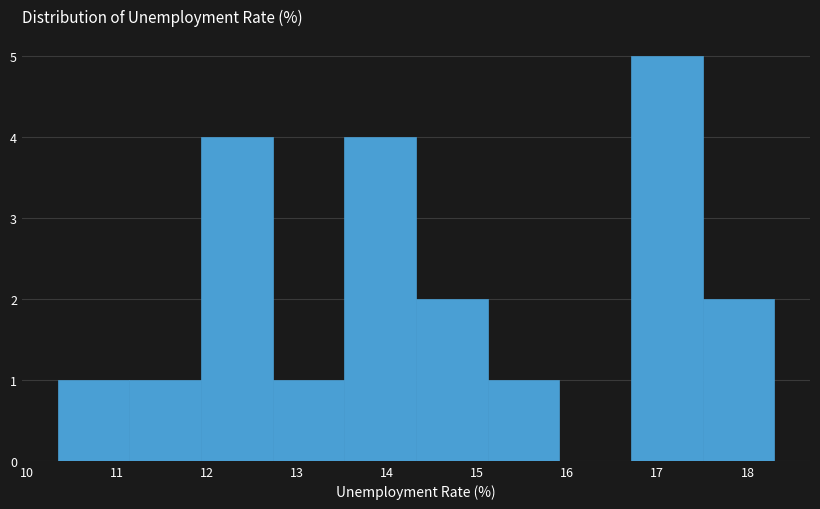

Which range on the x-axis has the tallest bar?

16.7 to 17.5